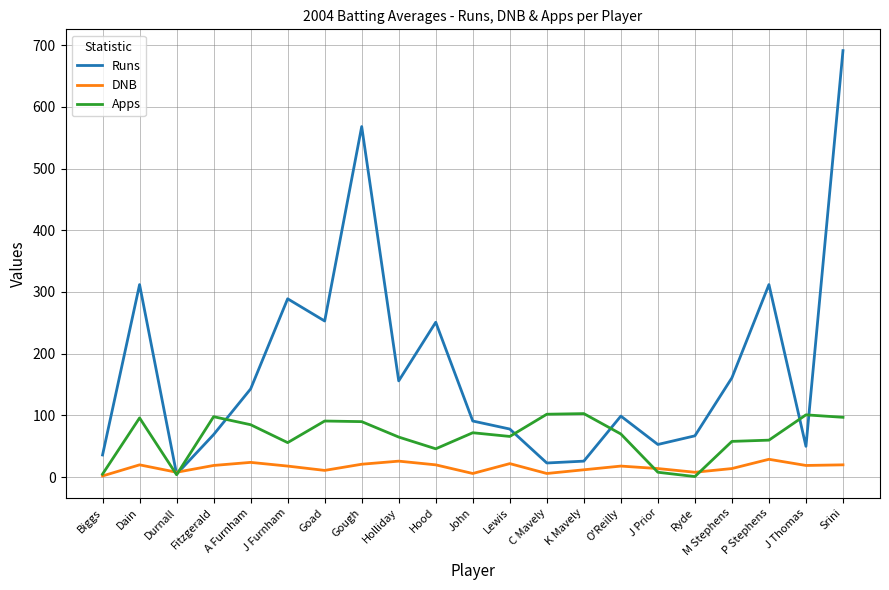

At which category is the sum across all series the highest?

Srini